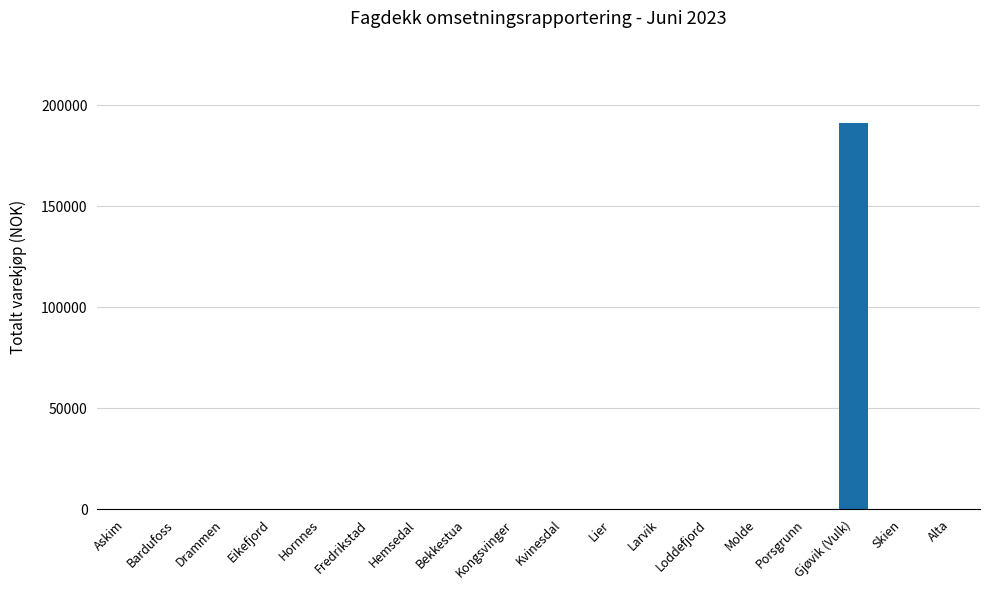

The value at Bardufoss is 0.0. True or false?

True